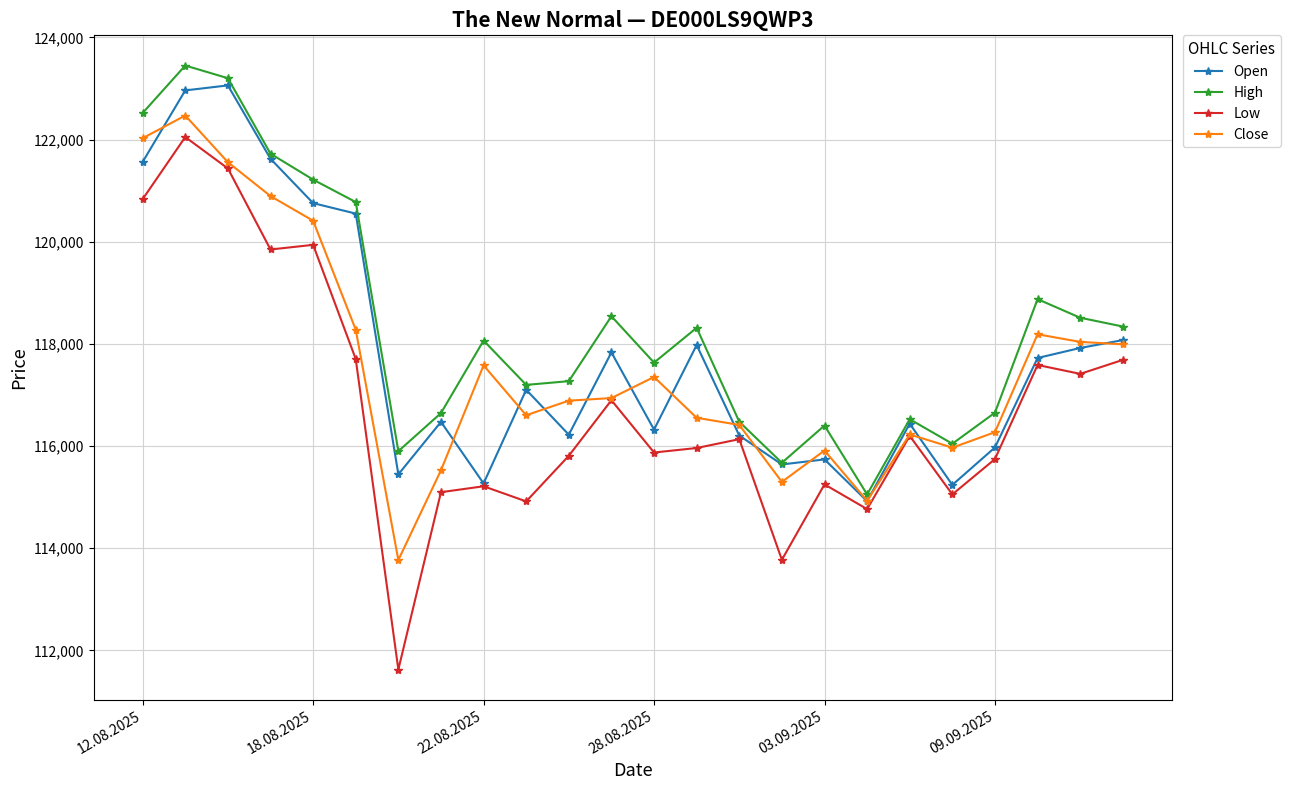

At how many categories does at least one series exceed 112886?

24